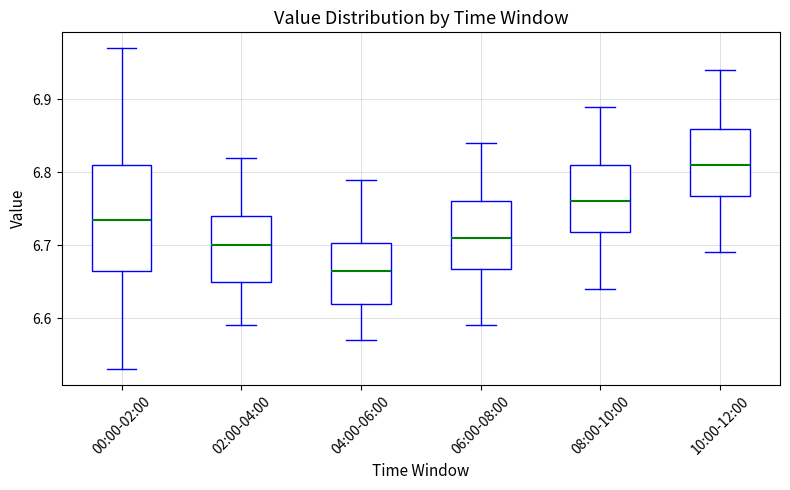

Where does the upper whisker of the box for 08:00-10:00 end on the y-axis? The values are not printed on the chart, so give them approximately, as read against the axis.

6.89